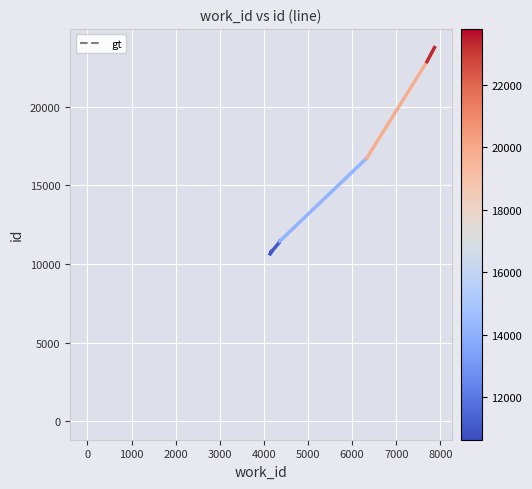

Reading left to right, what are all the values shown in this chart?

10646	10781	10773	11338	11457	16735	22884	23778